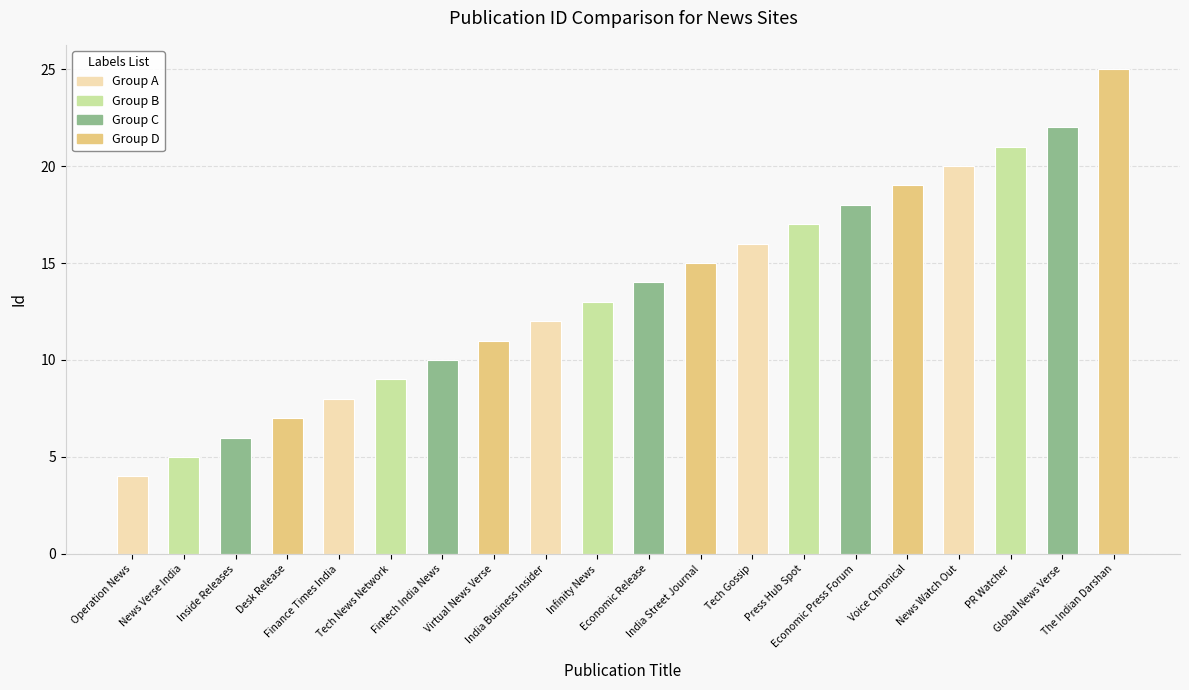

What is the difference between the second highest and second lowest values?

17